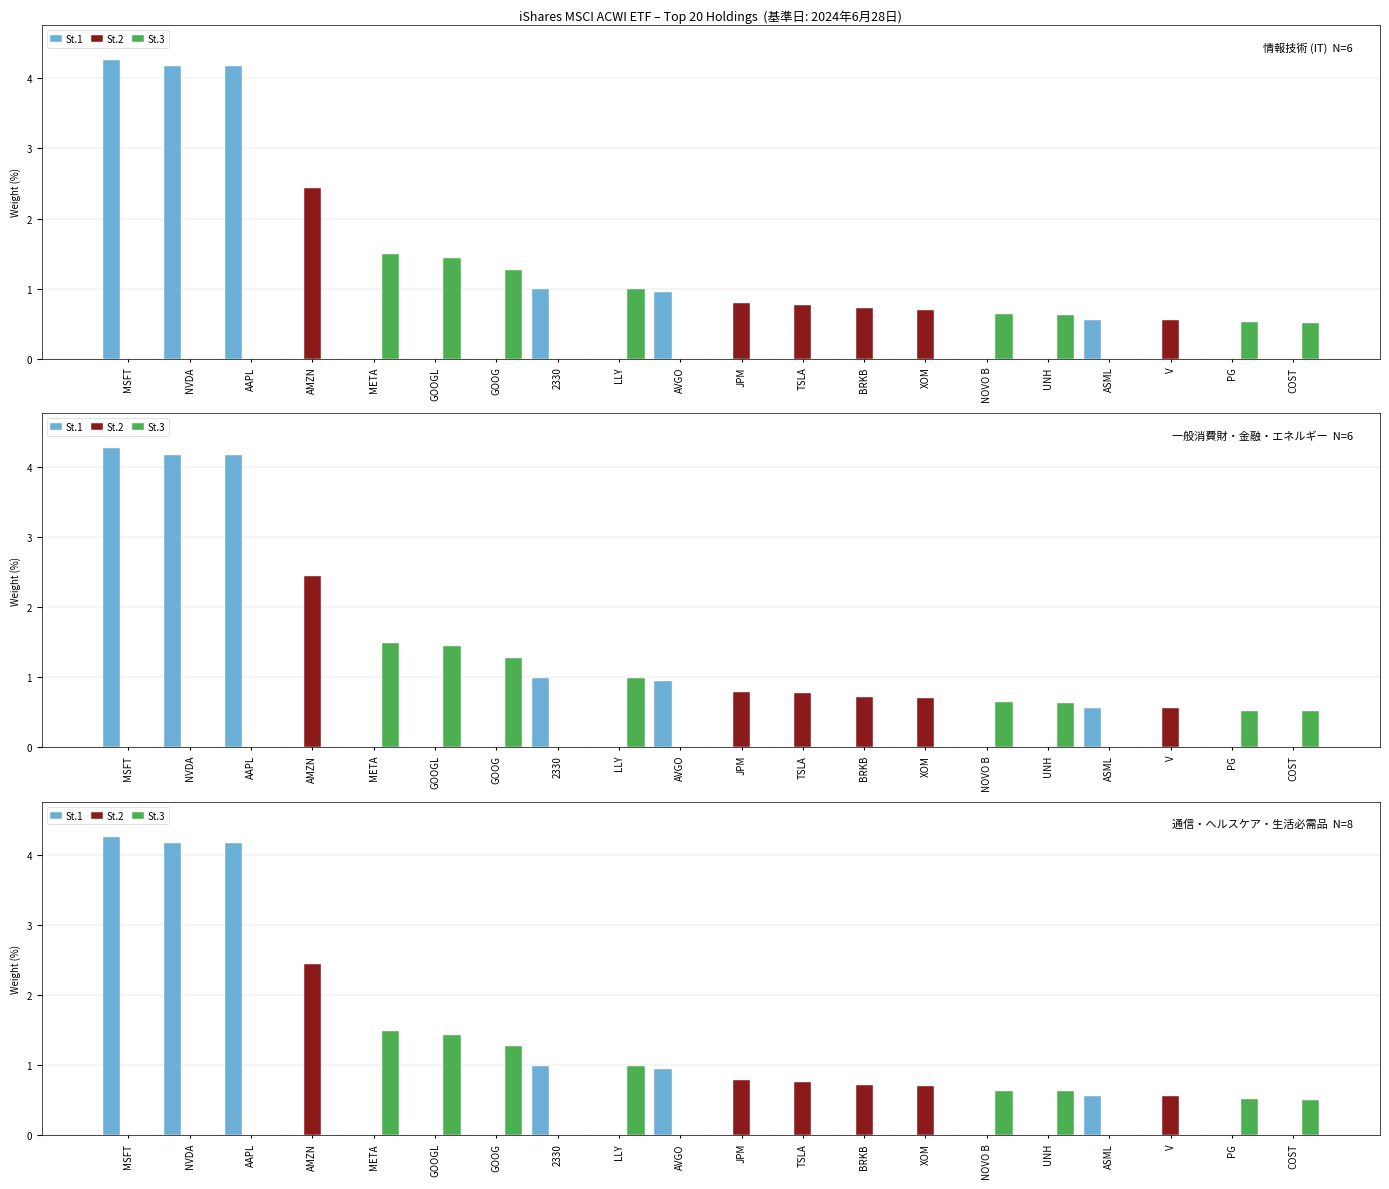

The value of St.1 at JPM is 0.0. True or false?

True